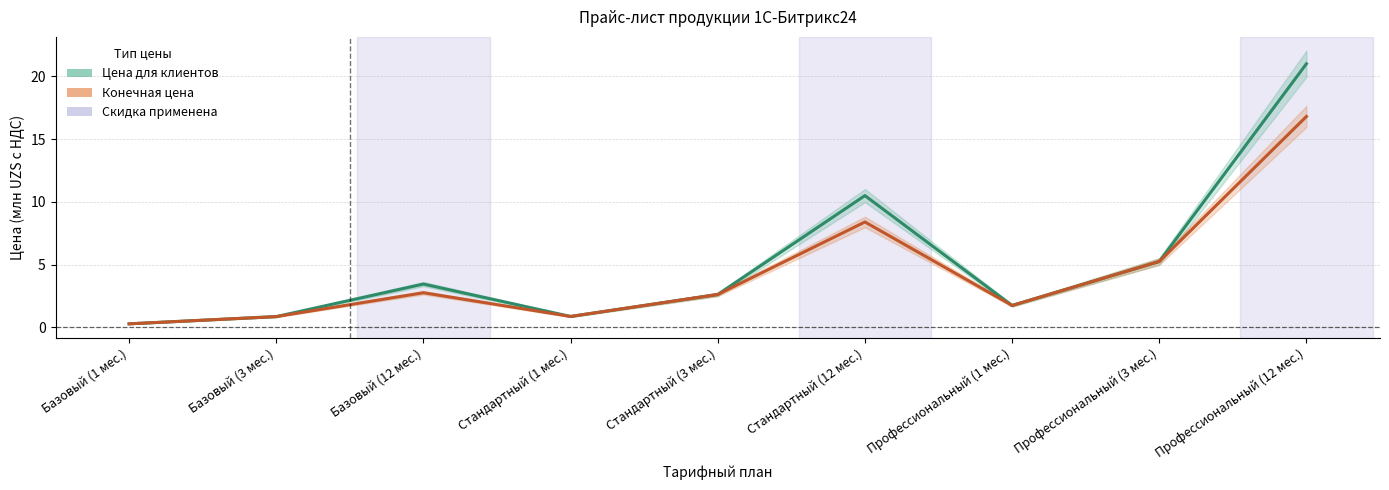

What is the difference between the second highest and minimum values in the Конечная цена series?

8.1